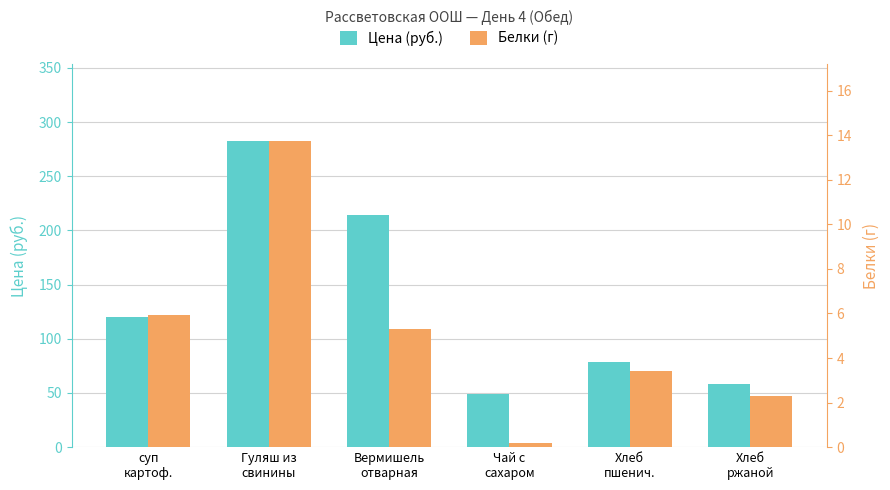

Rank the series at Чай с
сахаром from highest to lowest value.

Цена (руб.), Белки (г)